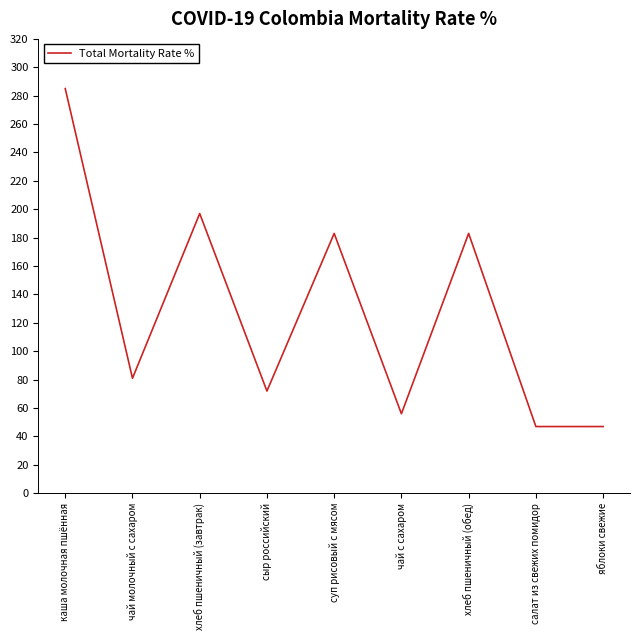

Does the chart have visible grid lines?

No